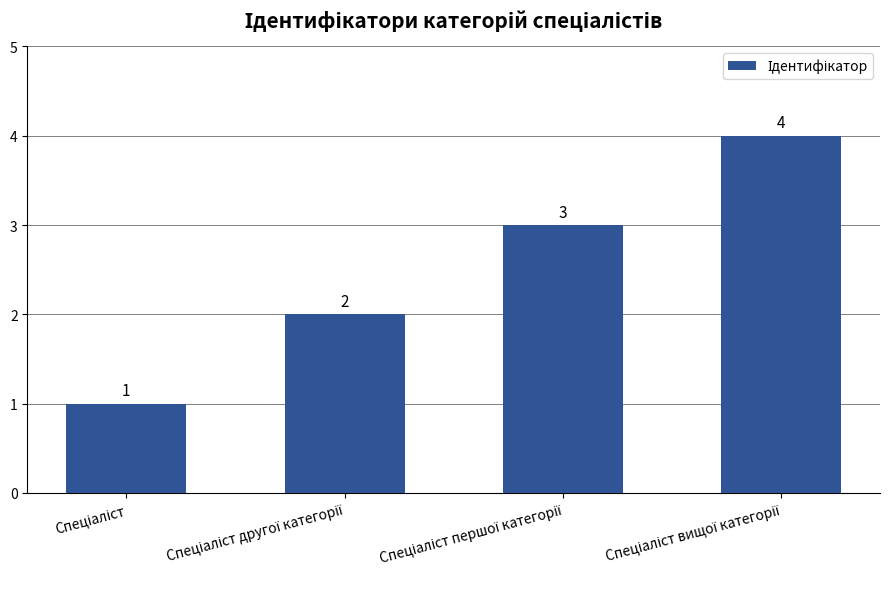

What is the value of the 3rd bar from the left?

3